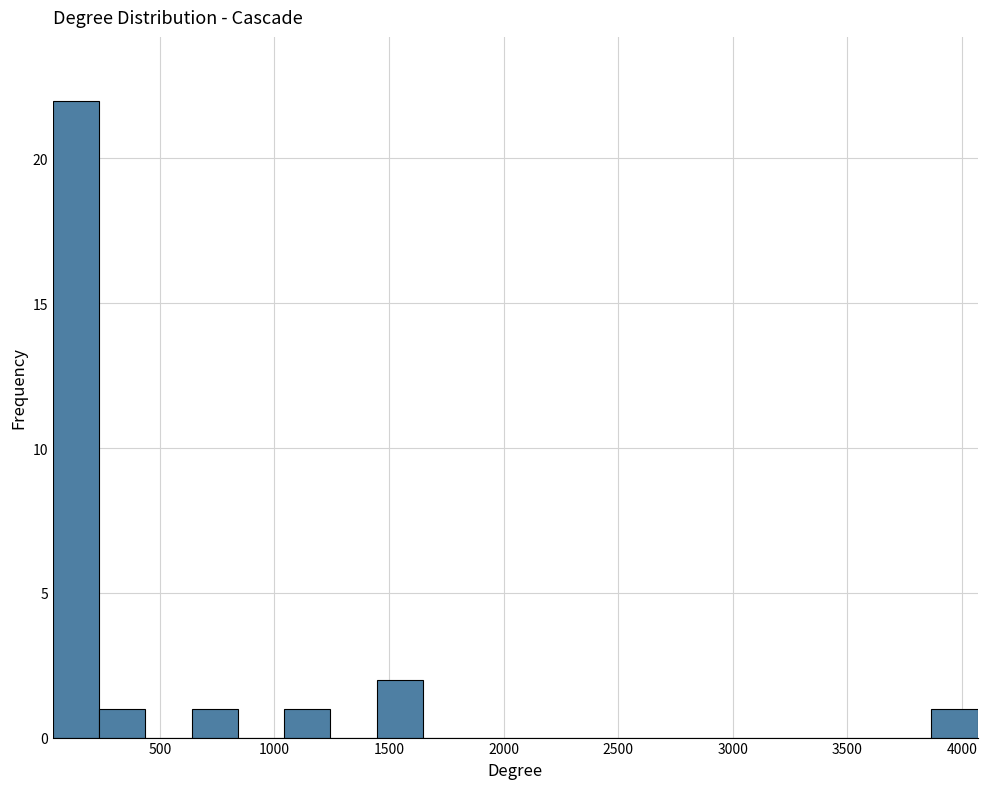

Which range on the x-axis has the tallest bar?

50 to 250